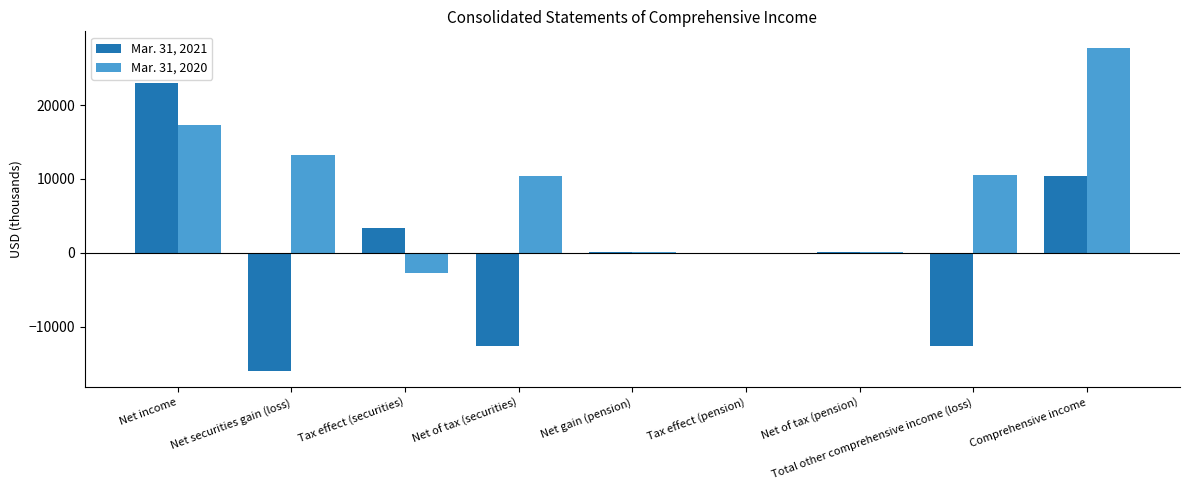

Is it true that Mar. 31, 2020 equals 10444 at Net of tax (securities)?

True